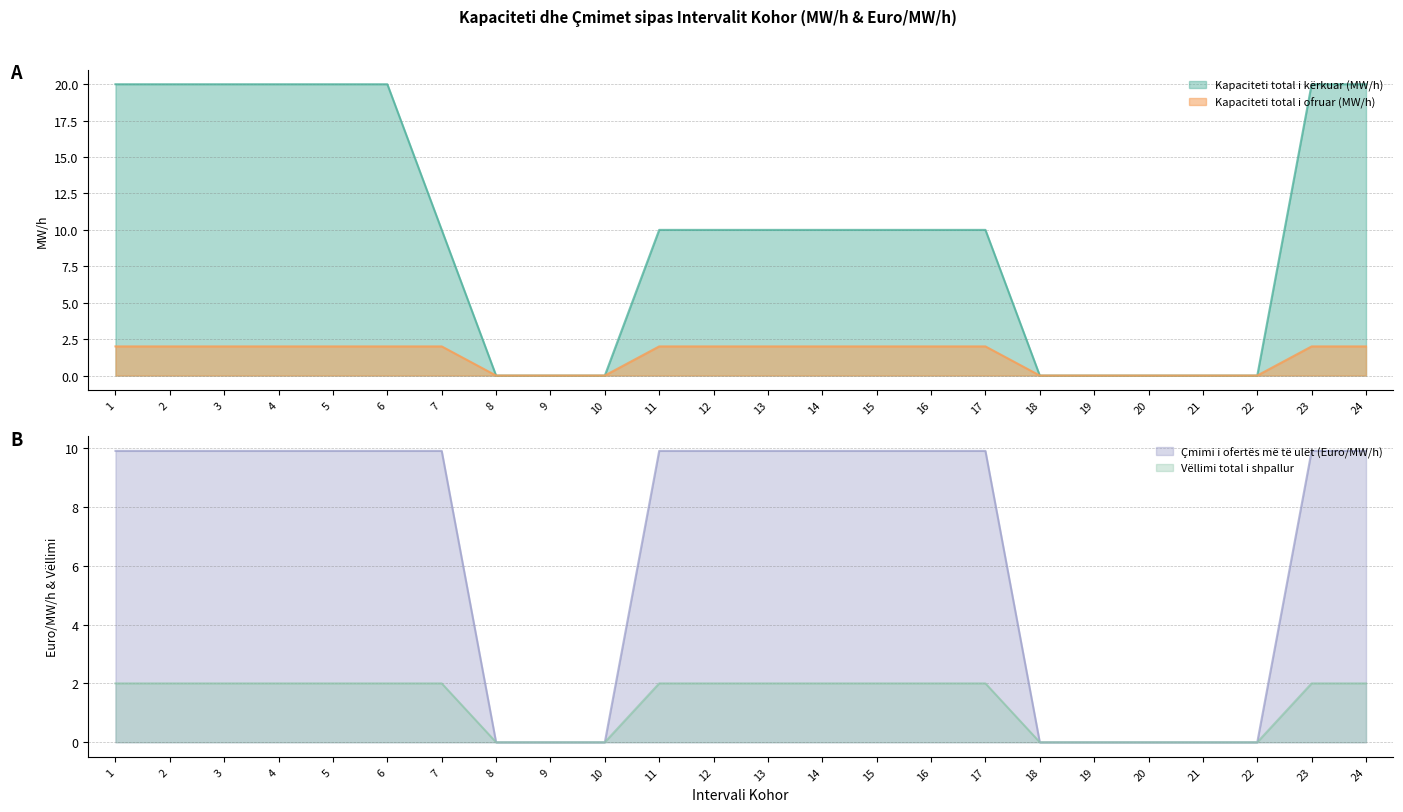

Rank the series by their maximum value, from highest to lowest.

Kapaciteti total i kërkuar (MW/h), Çmimi i ofertës më të ulët (Euro/MW/h), Kapaciteti total i ofruar (MW/h), Vëllimi total i shpallur